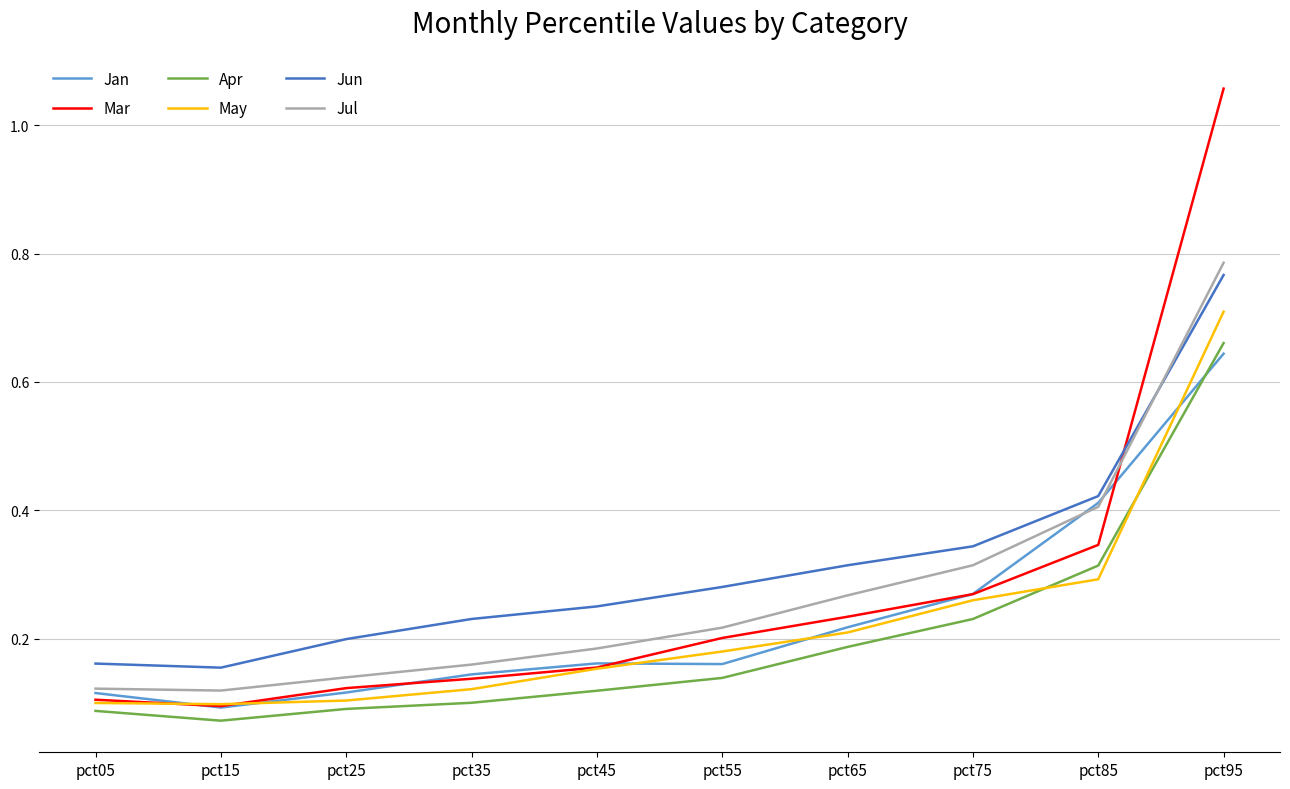

Which category has the lowest value across all series?

pct15